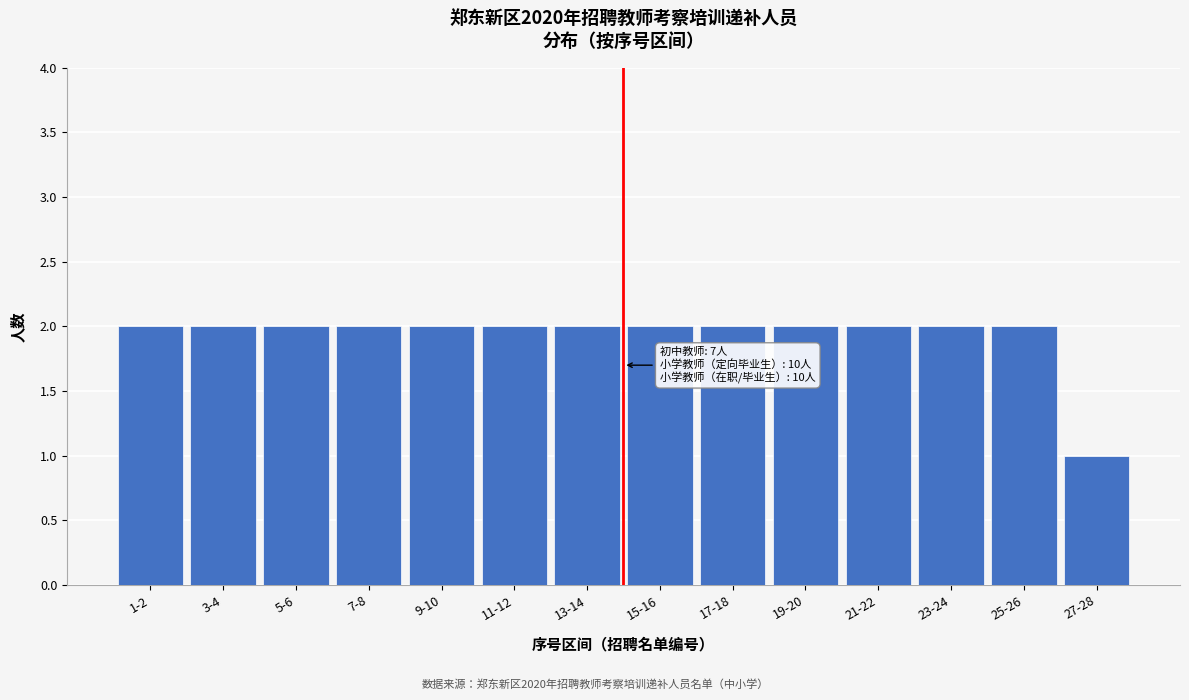

Reading left to right, transcribe all the data shown in this chart.

1-2=2	3-4=2	5-6=2	7-8=2	9-10=2	11-12=2	13-14=2	15-16=2	17-18=2	19-20=2	21-22=2	23-24=2	25-26=2	27-28=1